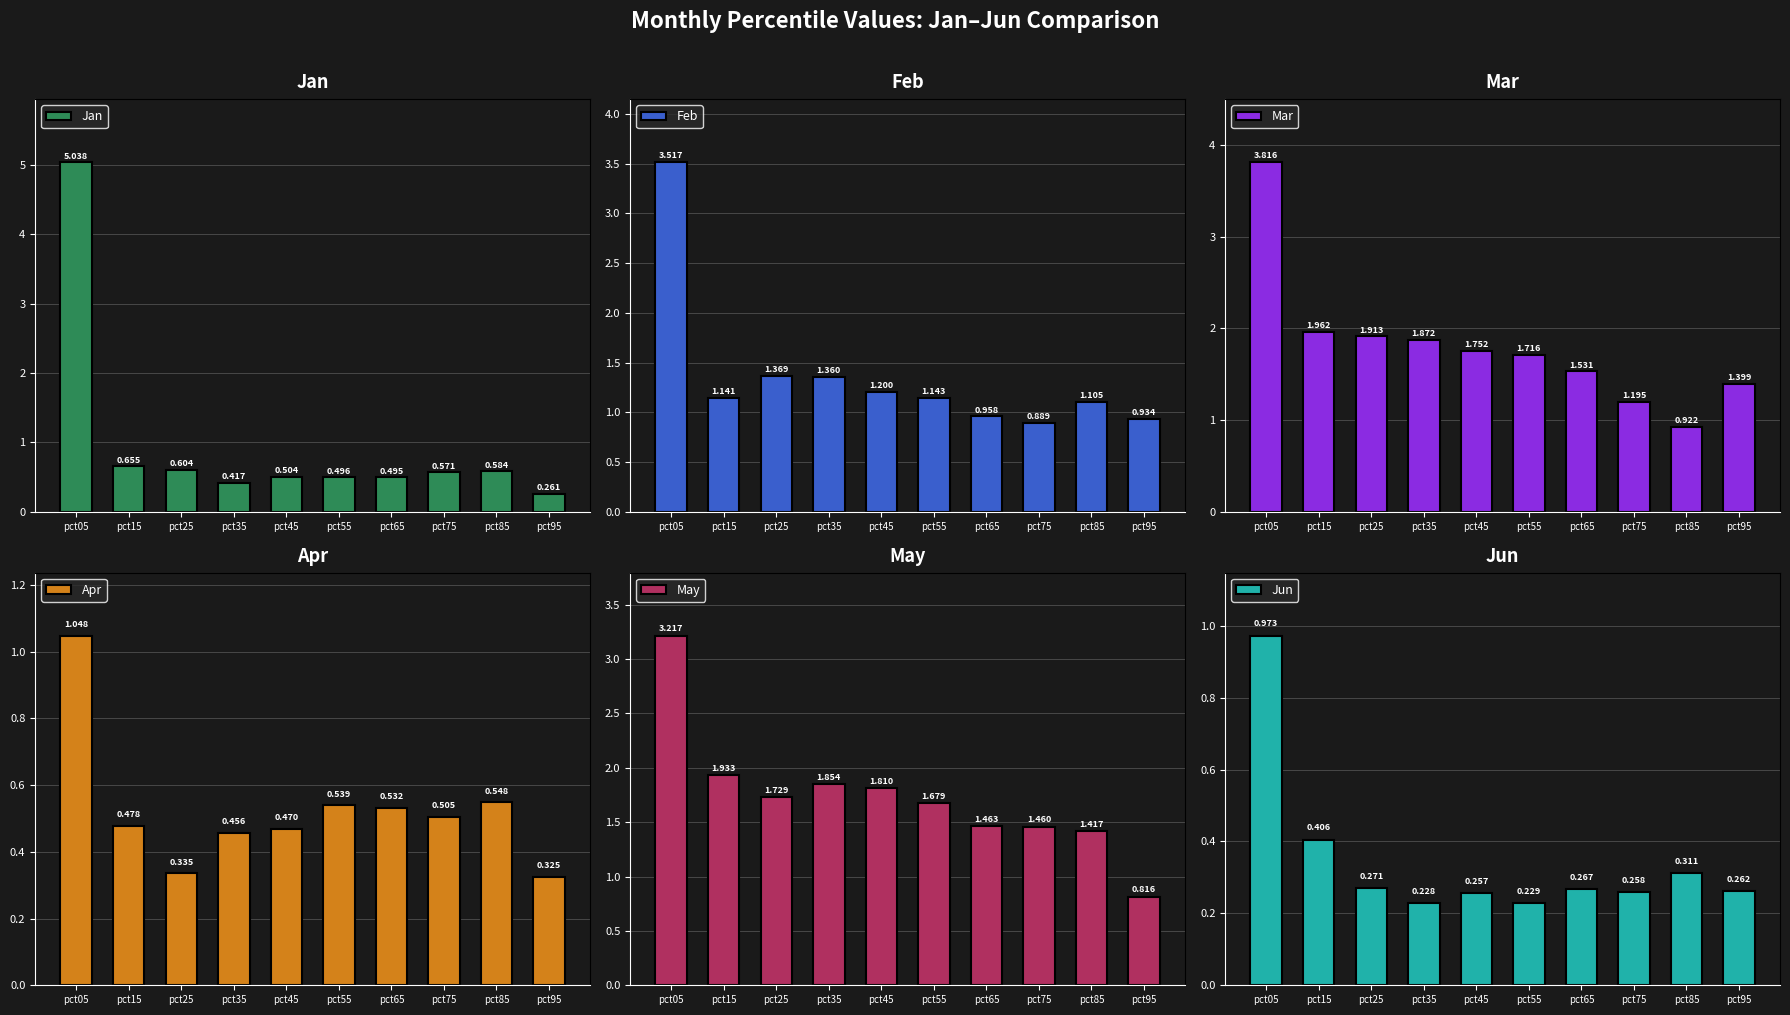

What is the difference between the highest and lowest values at pct85?

1.1